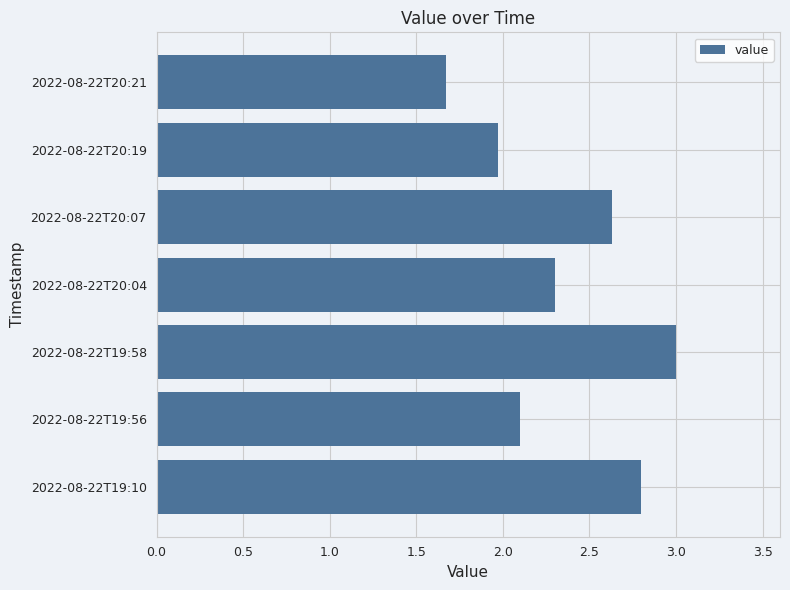

Reading bottom to top, extract all data points from this chart.

2022-08-22T19:10=2.8	2022-08-22T19:56=2.1	2022-08-22T19:58=3.0	2022-08-22T20:04=2.3	2022-08-22T20:07=2.6	2022-08-22T20:19=2.0	2022-08-22T20:21=1.7